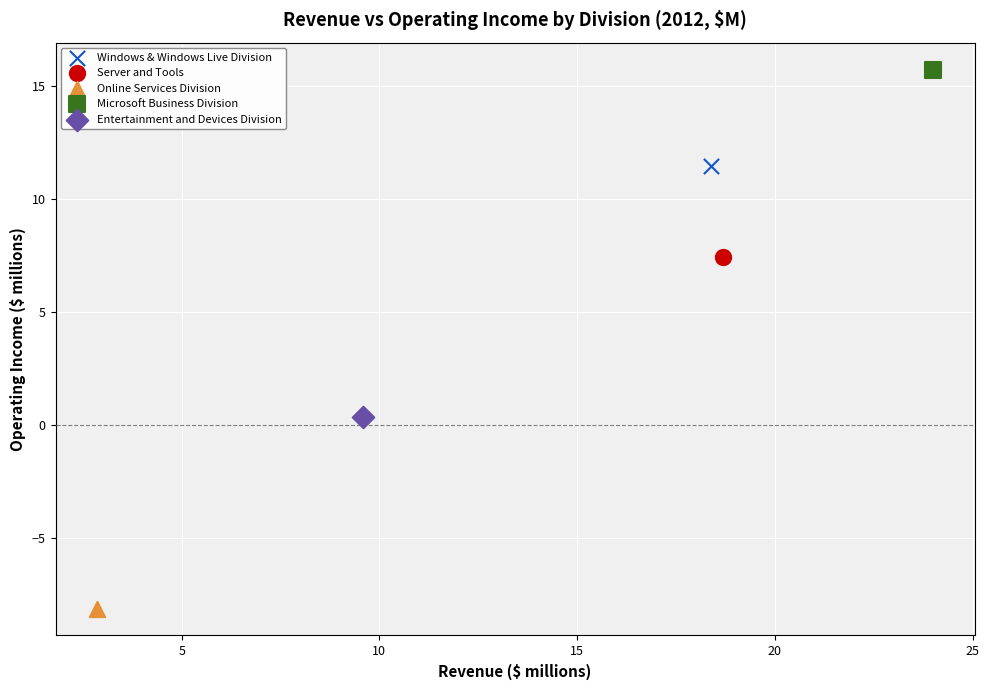

Which series reaches the maximum Y coordinate?

Microsoft Business Division